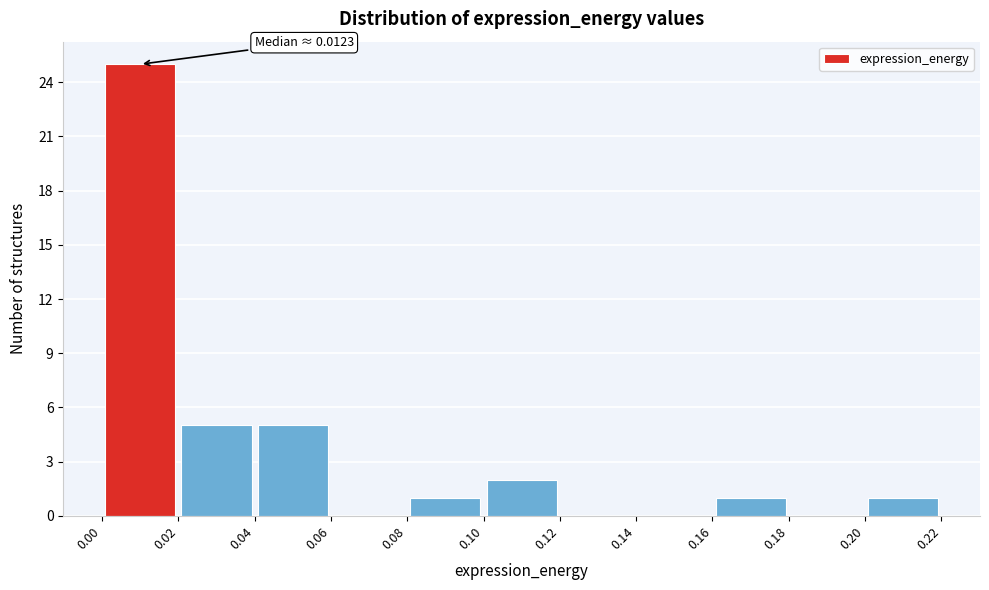

Which range on the x-axis has the tallest bar?

0.00 to 0.02